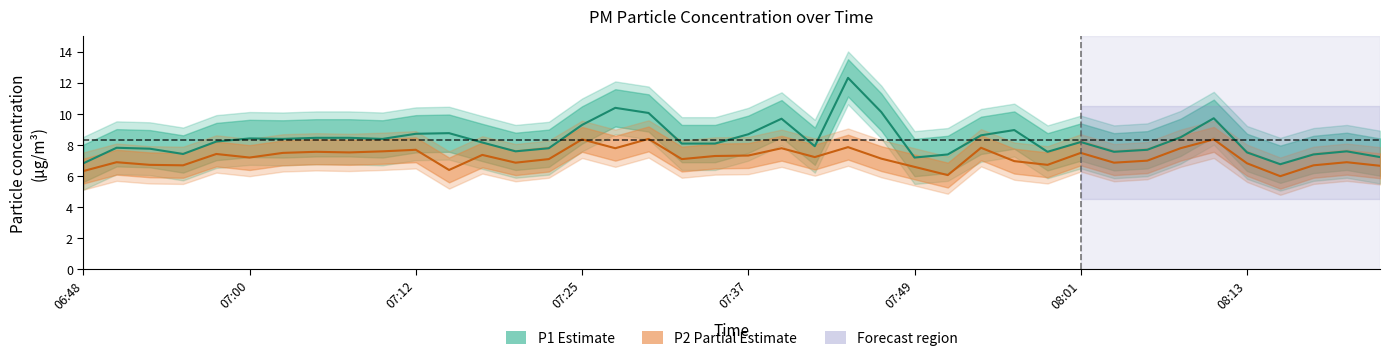

Which series has the largest range (max minus min)?

P1 (PM10)